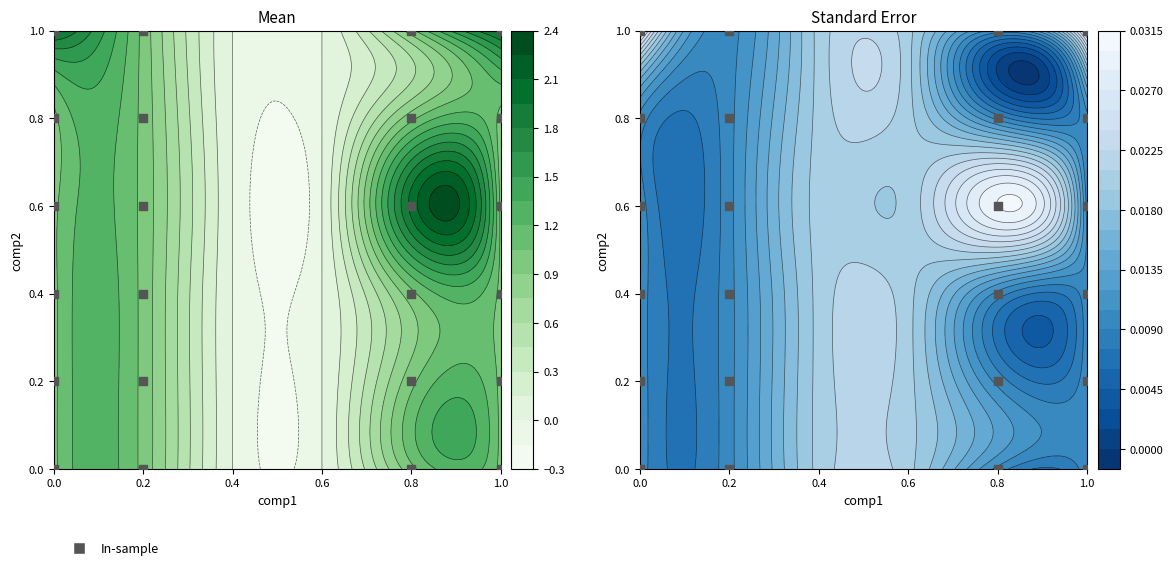

How many categories are shown in the chart?

24